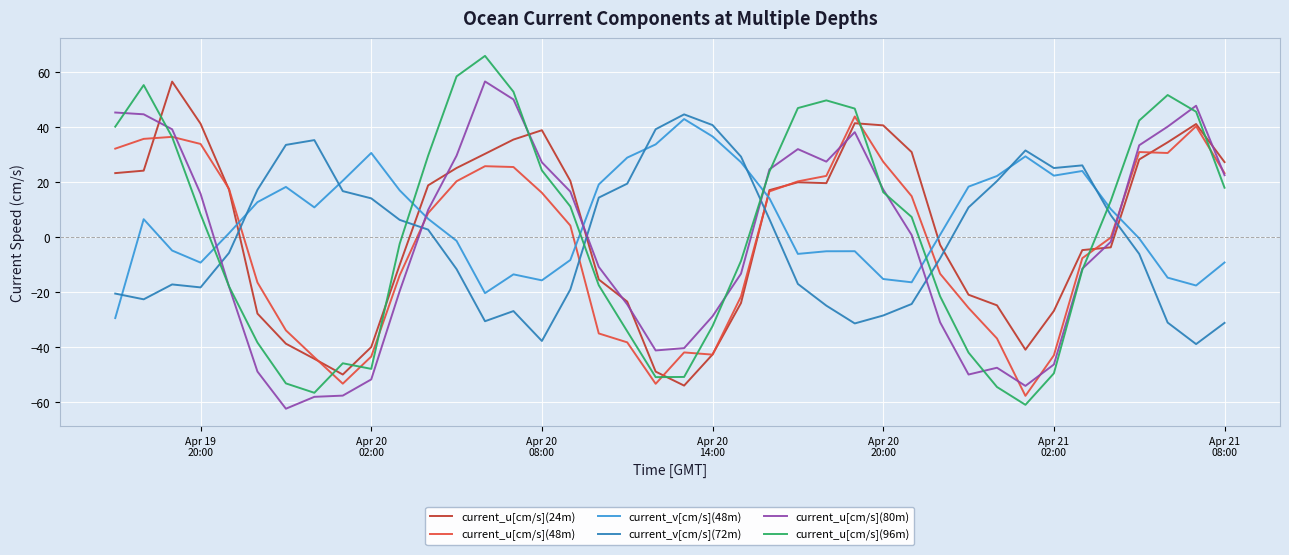

What is the highest value of the current_v[cm/s](48m) series?

43.0